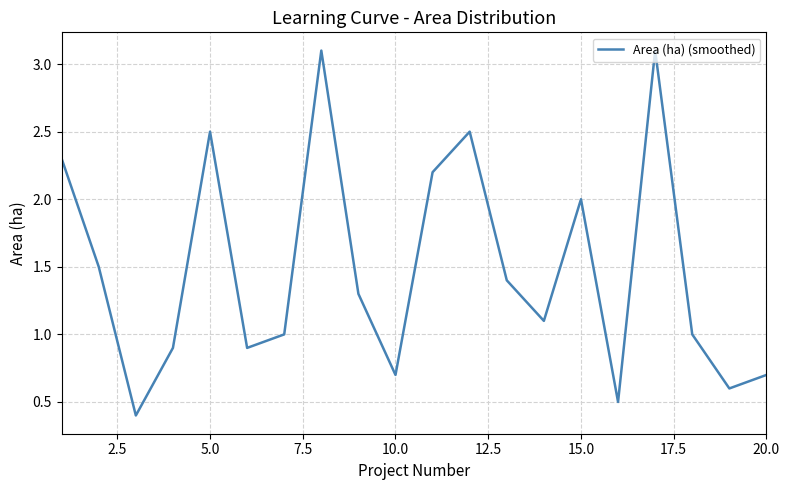

What is the greatest value displayed?

3.1